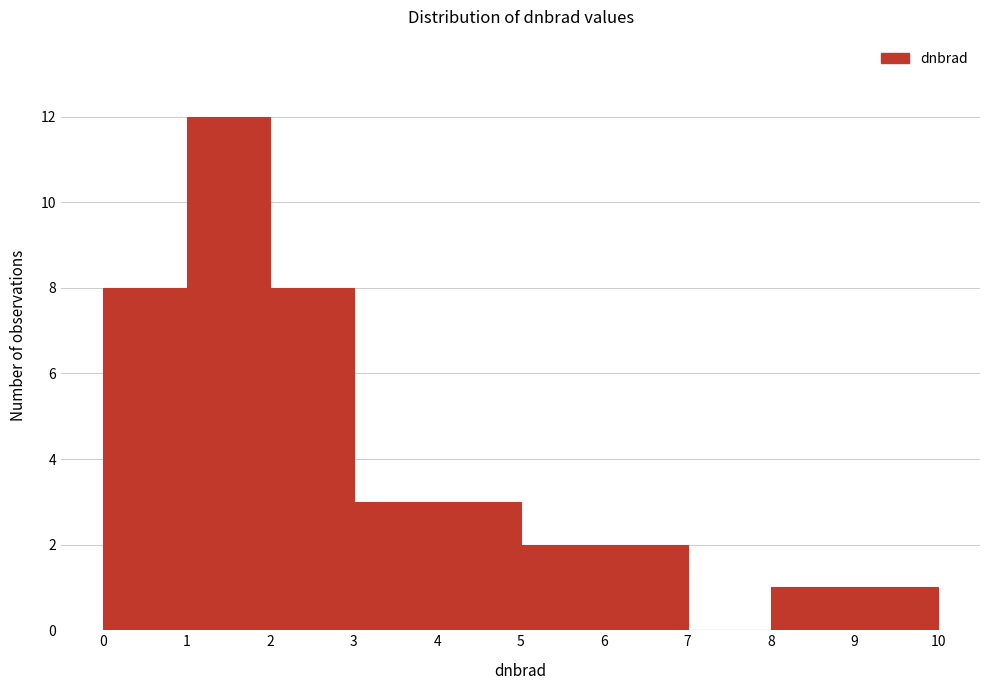

Which range on the x-axis has the tallest bar?

1 to 2